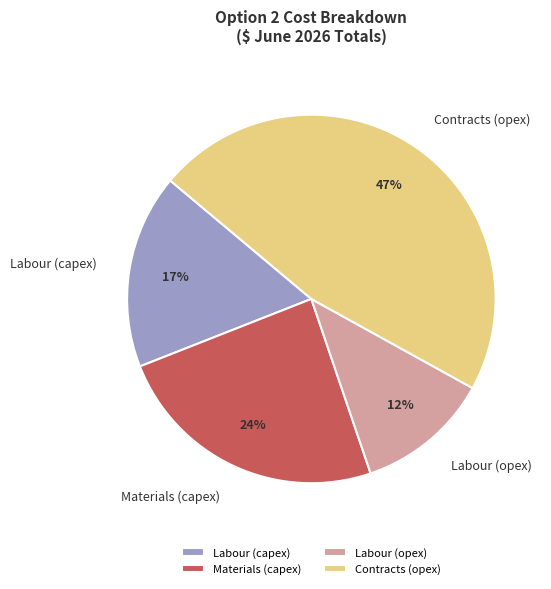

Between Materials (capex) and Contracts (opex), which is larger?

Contracts (opex)